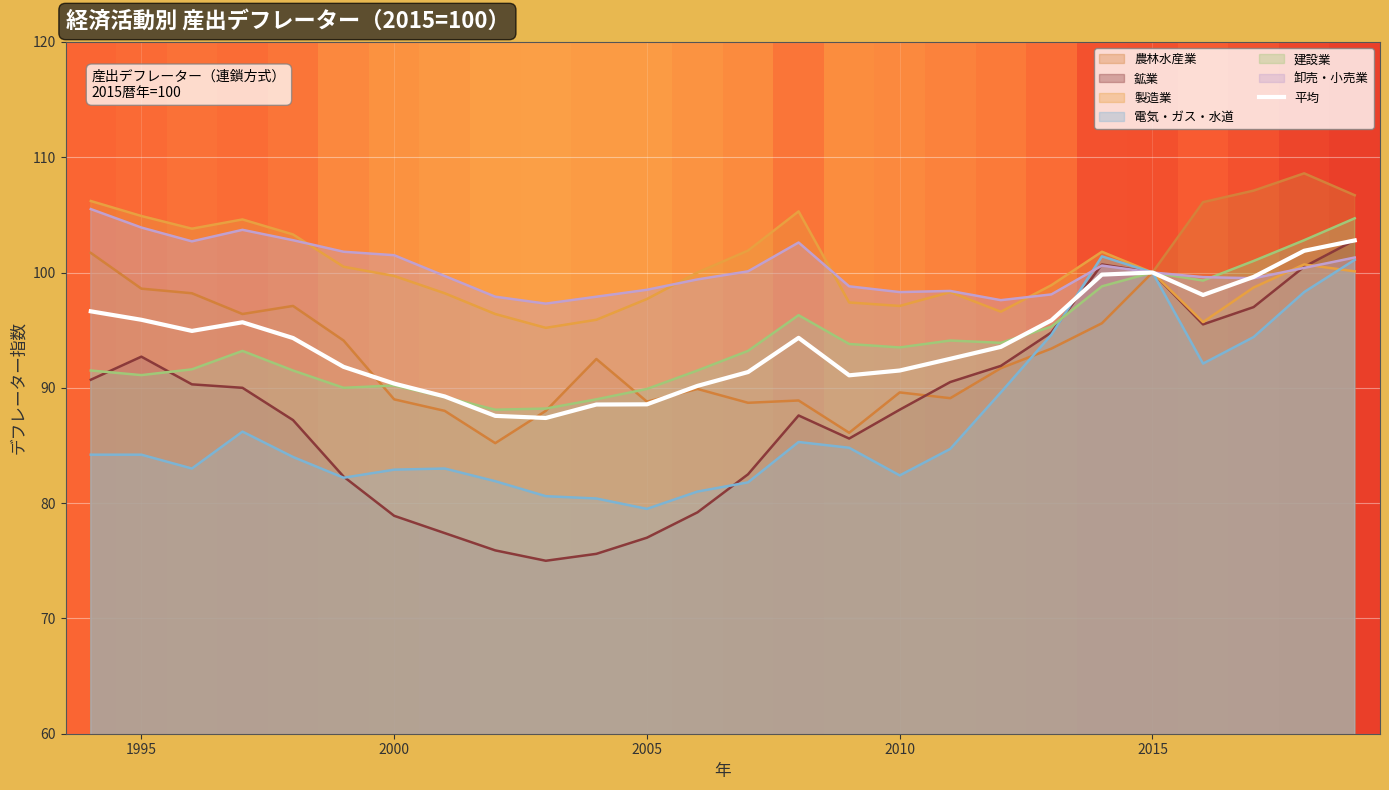

What is the smallest value displayed?

75.0